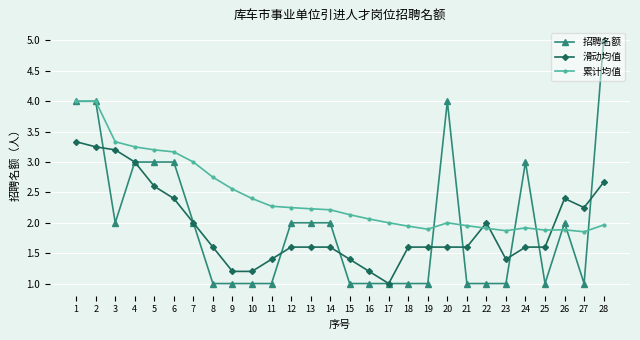

Is the value of 累计均值 at 15 greater than the value of 招聘名额 at 24?

No